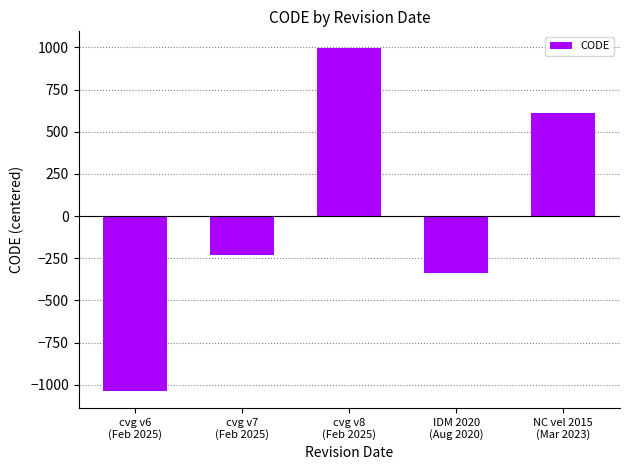

What is the label of the 5th bar from the left?

NC vel 2015
(Mar 2023)